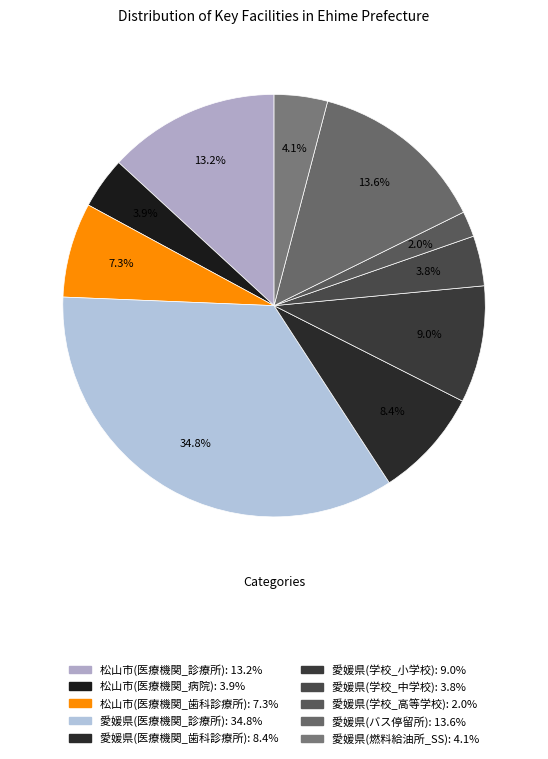

Rank the categories by value from highest to lowest.

愛媛県(医療機関_診療所), 愛媛県(バス停留所), 松山市(医療機関_診療所), 愛媛県(学校_小学校), 愛媛県(医療機関_歯科診療所), 松山市(医療機関_歯科診療所), 愛媛県(燃料給油所_SS), 松山市(医療機関_病院), 愛媛県(学校_中学校), 愛媛県(学校_高等学校)